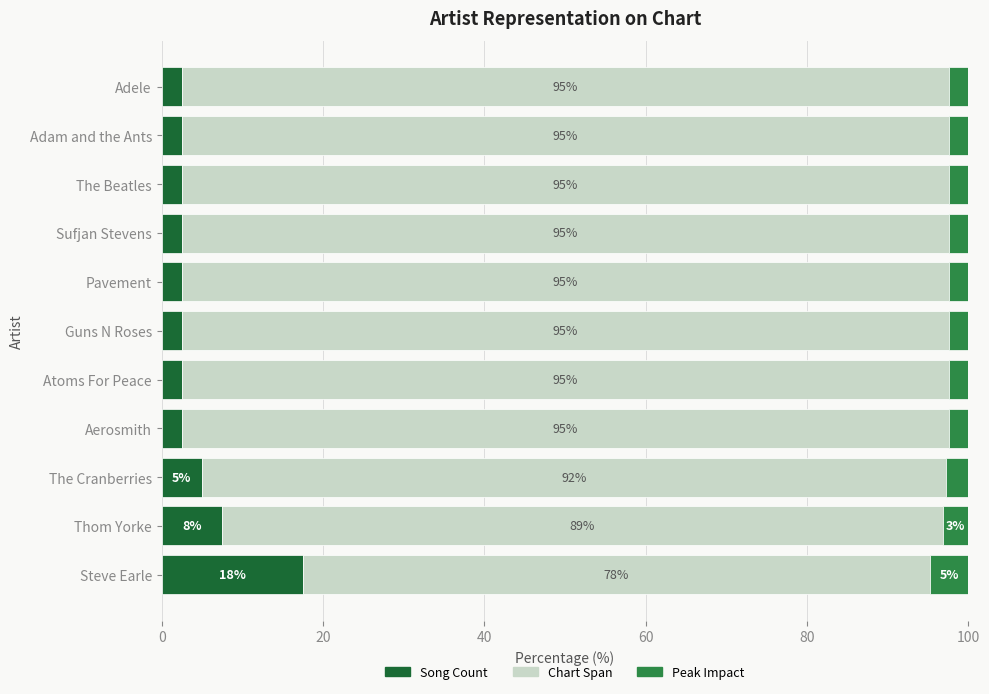

What is the difference between the second highest and second lowest values in the Song Count series?

5.0